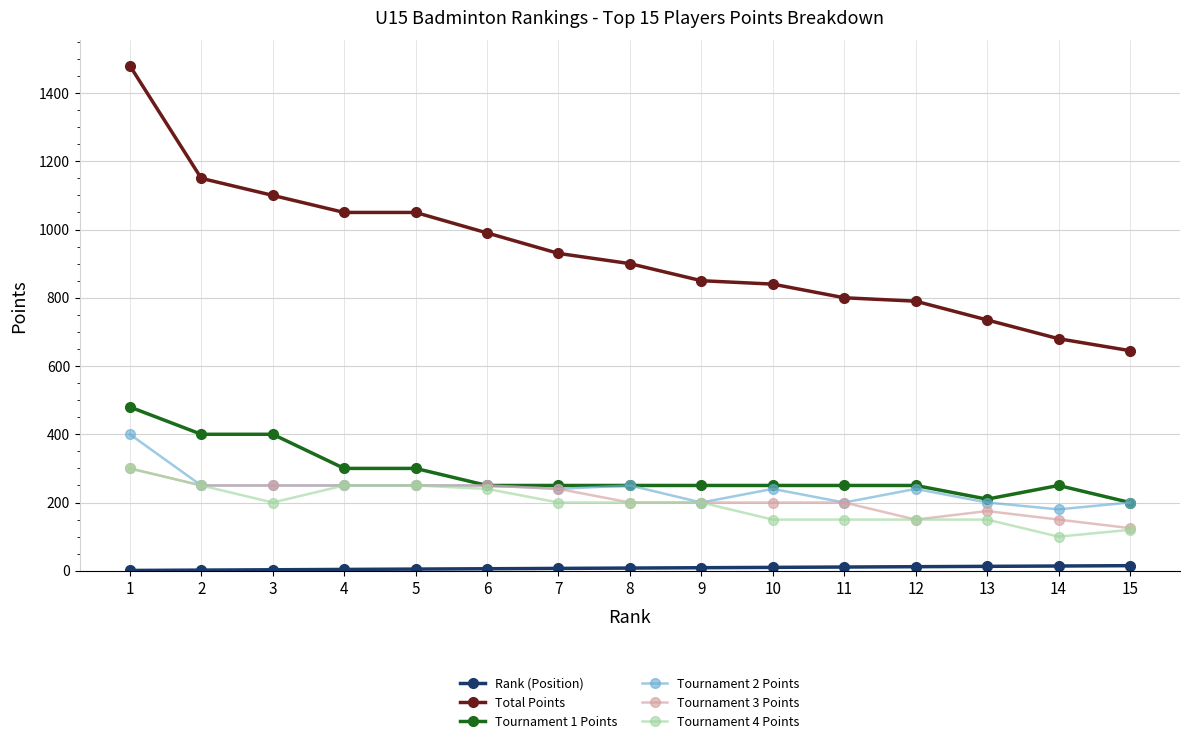

True or false: Tournament 2 Points and Total Points cross at least once.

False